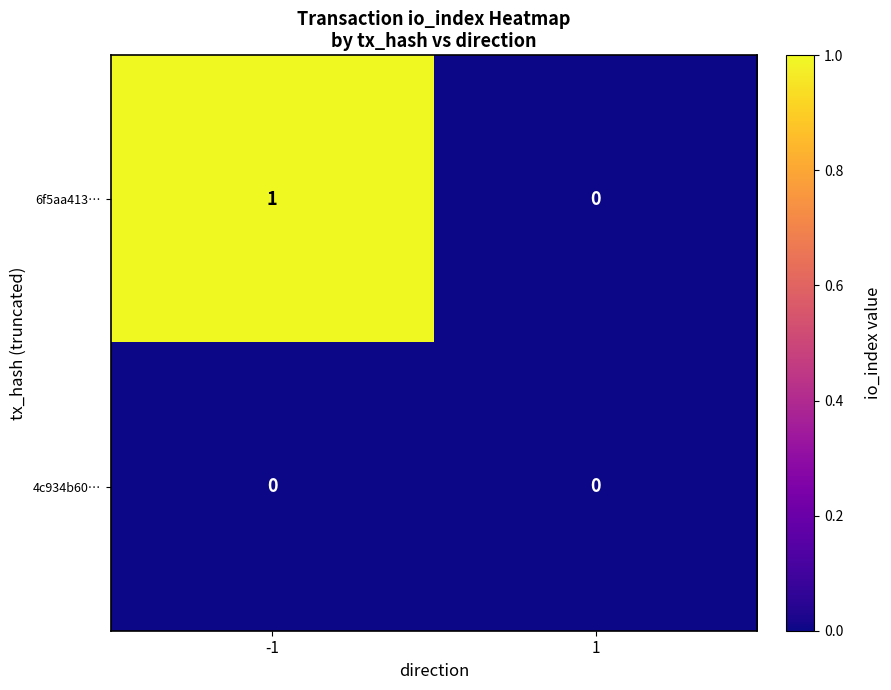

Which series has the largest total across all categories?

6f5aa413…